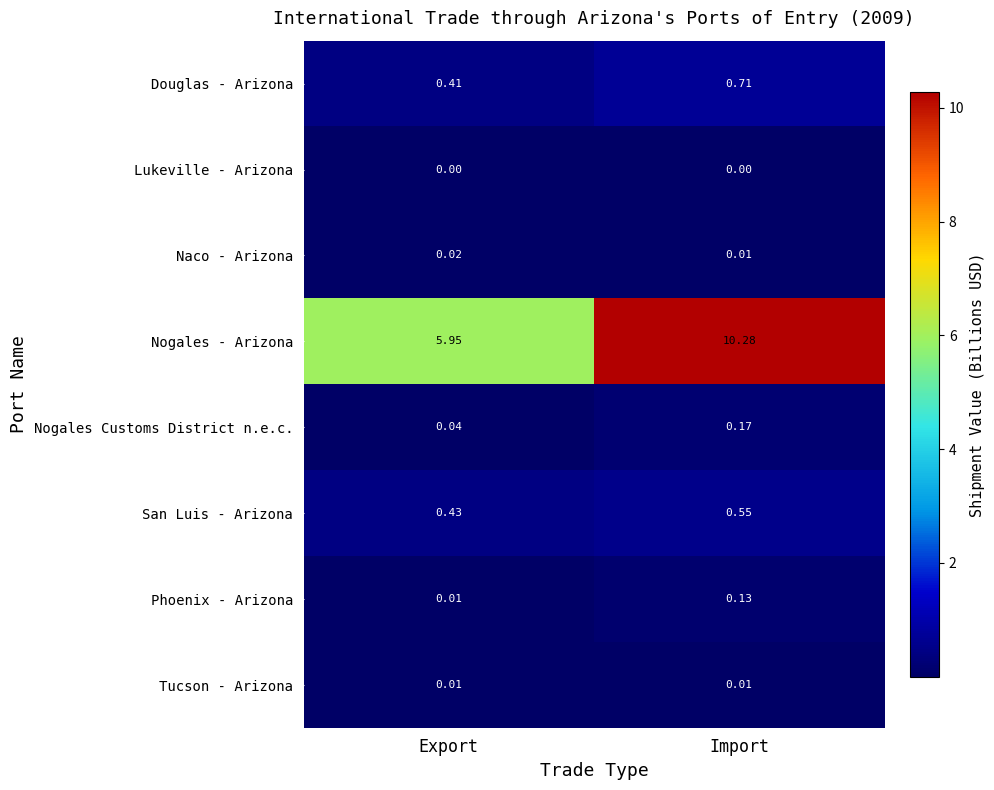

Where does the Nogales - Arizona series first go above 10?

Import